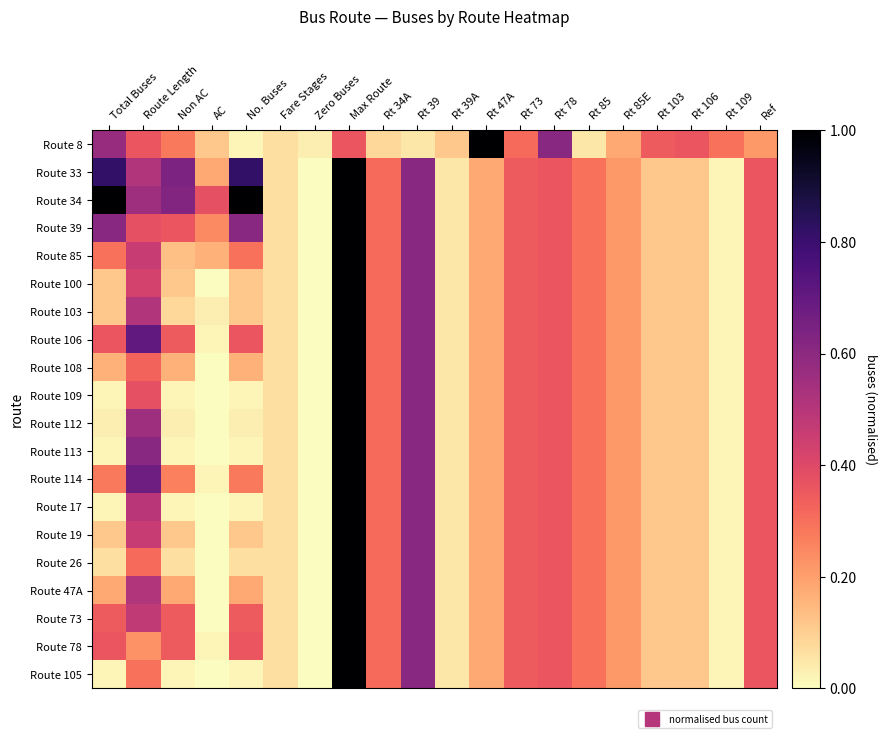

Reading left to right, what are all the values shown in this chart?

Route 8: Total Buses=0.6	Route Length=0.4	Non AC=0.3	AC=0.1	No. Buses=0.0	Fare Stages=0.1	Zero Buses=0.0	Max Route=0.4	Rt 34A=0.1	Rt 39=0.0	Rt 39A=0.1	Rt 47A=1.0	Rt 73=0.3	Rt 78=0.6	Rt 85=0.0	Rt 85E=0.2	Rt 103=0.3	Rt 106=0.4	Rt 109=0.3	Ref=0.2
Route 33: Total Buses=0.8	Route Length=0.5	Non AC=0.6	AC=0.2	No. Buses=0.8	Fare Stages=0.1	Zero Buses=0.0	Max Route=1.0	Rt 34A=0.3	Rt 39=0.6	Rt 39A=0.0	Rt 47A=0.2	Rt 73=0.3	Rt 78=0.4	Rt 85=0.3	Rt 85E=0.2	Rt 103=0.1	Rt 106=0.1	Rt 109=0.0	Ref=0.4
Route 34: Total Buses=1.0	Route Length=0.6	Non AC=0.6	AC=0.4	No. Buses=1.0	Fare Stages=0.1	Zero Buses=0.0	Max Route=1.0	Rt 34A=0.3	Rt 39=0.6	Rt 39A=0.0	Rt 47A=0.2	Rt 73=0.3	Rt 78=0.4	Rt 85=0.3	Rt 85E=0.2	Rt 103=0.1	Rt 106=0.1	Rt 109=0.0	Ref=0.4
Route 39: Total Buses=0.6	Route Length=0.4	Non AC=0.4	AC=0.2	No. Buses=0.6	Fare Stages=0.1	Zero Buses=0.0	Max Route=1.0	Rt 34A=0.3	Rt 39=0.6	Rt 39A=0.0	Rt 47A=0.2	Rt 73=0.3	Rt 78=0.4	Rt 85=0.3	Rt 85E=0.2	Rt 103=0.1	Rt 106=0.1	Rt 109=0.0	Ref=0.4
Route 85: Total Buses=0.3	Route Length=0.5	Non AC=0.1	AC=0.2	No. Buses=0.3	Fare Stages=0.1	Zero Buses=0.0	Max Route=1.0	Rt 34A=0.3	Rt 39=0.6	Rt 39A=0.0	Rt 47A=0.2	Rt 73=0.3	Rt 78=0.4	Rt 85=0.3	Rt 85E=0.2	Rt 103=0.1	Rt 106=0.1	Rt 109=0.0	Ref=0.4
Route 100: Total Buses=0.1	Route Length=0.4	Non AC=0.1	AC=0.0	No. Buses=0.1	Fare Stages=0.1	Zero Buses=0.0	Max Route=1.0	Rt 34A=0.3	Rt 39=0.6	Rt 39A=0.0	Rt 47A=0.2	Rt 73=0.3	Rt 78=0.4	Rt 85=0.3	Rt 85E=0.2	Rt 103=0.1	Rt 106=0.1	Rt 109=0.0	Ref=0.4
Route 103: Total Buses=0.1	Route Length=0.5	Non AC=0.1	AC=0.0	No. Buses=0.1	Fare Stages=0.1	Zero Buses=0.0	Max Route=1.0	Rt 34A=0.3	Rt 39=0.6	Rt 39A=0.0	Rt 47A=0.2	Rt 73=0.3	Rt 78=0.4	Rt 85=0.3	Rt 85E=0.2	Rt 103=0.1	Rt 106=0.1	Rt 109=0.0	Ref=0.4
Route 106: Total Buses=0.4	Route Length=0.7	Non AC=0.3	AC=0.0	No. Buses=0.4	Fare Stages=0.1	Zero Buses=0.0	Max Route=1.0	Rt 34A=0.3	Rt 39=0.6	Rt 39A=0.0	Rt 47A=0.2	Rt 73=0.3	Rt 78=0.4	Rt 85=0.3	Rt 85E=0.2	Rt 103=0.1	Rt 106=0.1	Rt 109=0.0	Ref=0.4
Route 108: Total Buses=0.2	Route Length=0.3	Non AC=0.2	AC=0.0	No. Buses=0.2	Fare Stages=0.1	Zero Buses=0.0	Max Route=1.0	Rt 34A=0.3	Rt 39=0.6	Rt 39A=0.0	Rt 47A=0.2	Rt 73=0.3	Rt 78=0.4	Rt 85=0.3	Rt 85E=0.2	Rt 103=0.1	Rt 106=0.1	Rt 109=0.0	Ref=0.4
Route 109: Total Buses=0.0	Route Length=0.4	Non AC=0.0	AC=0.0	No. Buses=0.0	Fare Stages=0.1	Zero Buses=0.0	Max Route=1.0	Rt 34A=0.3	Rt 39=0.6	Rt 39A=0.0	Rt 47A=0.2	Rt 73=0.3	Rt 78=0.4	Rt 85=0.3	Rt 85E=0.2	Rt 103=0.1	Rt 106=0.1	Rt 109=0.0	Ref=0.4
Route 112: Total Buses=0.0	Route Length=0.6	Non AC=0.0	AC=0.0	No. Buses=0.0	Fare Stages=0.1	Zero Buses=0.0	Max Route=1.0	Rt 34A=0.3	Rt 39=0.6	Rt 39A=0.0	Rt 47A=0.2	Rt 73=0.3	Rt 78=0.4	Rt 85=0.3	Rt 85E=0.2	Rt 103=0.1	Rt 106=0.1	Rt 109=0.0	Ref=0.4
Route 113: Total Buses=0.0	Route Length=0.6	Non AC=0.0	AC=0.0	No. Buses=0.0	Fare Stages=0.1	Zero Buses=0.0	Max Route=1.0	Rt 34A=0.3	Rt 39=0.6	Rt 39A=0.0	Rt 47A=0.2	Rt 73=0.3	Rt 78=0.4	Rt 85=0.3	Rt 85E=0.2	Rt 103=0.1	Rt 106=0.1	Rt 109=0.0	Ref=0.4
Route 114: Total Buses=0.3	Route Length=0.7	Non AC=0.3	AC=0.0	No. Buses=0.3	Fare Stages=0.1	Zero Buses=0.0	Max Route=1.0	Rt 34A=0.3	Rt 39=0.6	Rt 39A=0.0	Rt 47A=0.2	Rt 73=0.3	Rt 78=0.4	Rt 85=0.3	Rt 85E=0.2	Rt 103=0.1	Rt 106=0.1	Rt 109=0.0	Ref=0.4
Route 17: Total Buses=0.0	Route Length=0.5	Non AC=0.0	AC=0.0	No. Buses=0.0	Fare Stages=0.1	Zero Buses=0.0	Max Route=1.0	Rt 34A=0.3	Rt 39=0.6	Rt 39A=0.0	Rt 47A=0.2	Rt 73=0.3	Rt 78=0.4	Rt 85=0.3	Rt 85E=0.2	Rt 103=0.1	Rt 106=0.1	Rt 109=0.0	Ref=0.4
Route 19: Total Buses=0.1	Route Length=0.5	Non AC=0.1	AC=0.0	No. Buses=0.1	Fare Stages=0.1	Zero Buses=0.0	Max Route=1.0	Rt 34A=0.3	Rt 39=0.6	Rt 39A=0.0	Rt 47A=0.2	Rt 73=0.3	Rt 78=0.4	Rt 85=0.3	Rt 85E=0.2	Rt 103=0.1	Rt 106=0.1	Rt 109=0.0	Ref=0.4
Route 26: Total Buses=0.1	Route Length=0.3	Non AC=0.1	AC=0.0	No. Buses=0.1	Fare Stages=0.1	Zero Buses=0.0	Max Route=1.0	Rt 34A=0.3	Rt 39=0.6	Rt 39A=0.0	Rt 47A=0.2	Rt 73=0.3	Rt 78=0.4	Rt 85=0.3	Rt 85E=0.2	Rt 103=0.1	Rt 106=0.1	Rt 109=0.0	Ref=0.4
Route 47A: Total Buses=0.2	Route Length=0.5	Non AC=0.2	AC=0.0	No. Buses=0.2	Fare Stages=0.1	Zero Buses=0.0	Max Route=1.0	Rt 34A=0.3	Rt 39=0.6	Rt 39A=0.0	Rt 47A=0.2	Rt 73=0.3	Rt 78=0.4	Rt 85=0.3	Rt 85E=0.2	Rt 103=0.1	Rt 106=0.1	Rt 109=0.0	Ref=0.4
Route 73: Total Buses=0.3	Route Length=0.5	Non AC=0.3	AC=0.0	No. Buses=0.3	Fare Stages=0.1	Zero Buses=0.0	Max Route=1.0	Rt 34A=0.3	Rt 39=0.6	Rt 39A=0.0	Rt 47A=0.2	Rt 73=0.3	Rt 78=0.4	Rt 85=0.3	Rt 85E=0.2	Rt 103=0.1	Rt 106=0.1	Rt 109=0.0	Ref=0.4
Route 78: Total Buses=0.4	Route Length=0.2	Non AC=0.3	AC=0.0	No. Buses=0.4	Fare Stages=0.1	Zero Buses=0.0	Max Route=1.0	Rt 34A=0.3	Rt 39=0.6	Rt 39A=0.0	Rt 47A=0.2	Rt 73=0.3	Rt 78=0.4	Rt 85=0.3	Rt 85E=0.2	Rt 103=0.1	Rt 106=0.1	Rt 109=0.0	Ref=0.4
Route 105: Total Buses=0.0	Route Length=0.3	Non AC=0.0	AC=0.0	No. Buses=0.0	Fare Stages=0.1	Zero Buses=0.0	Max Route=1.0	Rt 34A=0.3	Rt 39=0.6	Rt 39A=0.0	Rt 47A=0.2	Rt 73=0.3	Rt 78=0.4	Rt 85=0.3	Rt 85E=0.2	Rt 103=0.1	Rt 106=0.1	Rt 109=0.0	Ref=0.4